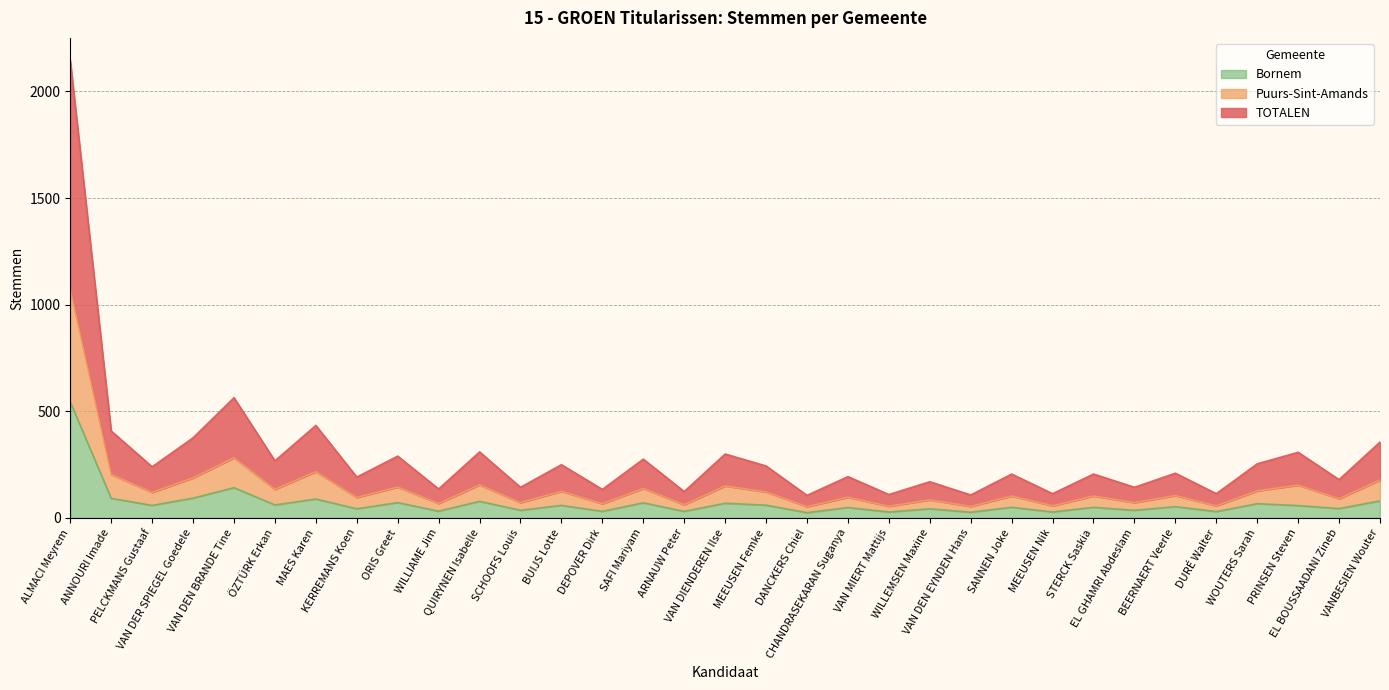

What is the total value across all series at VAN MIERT Mattijs?

110